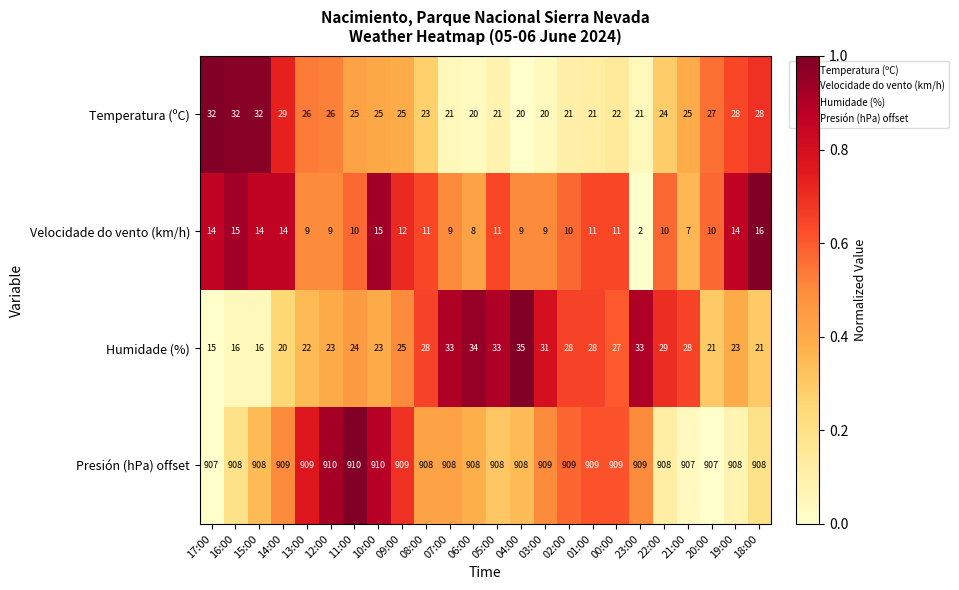

What is the spread (max minus min) of values at 20:00?

897